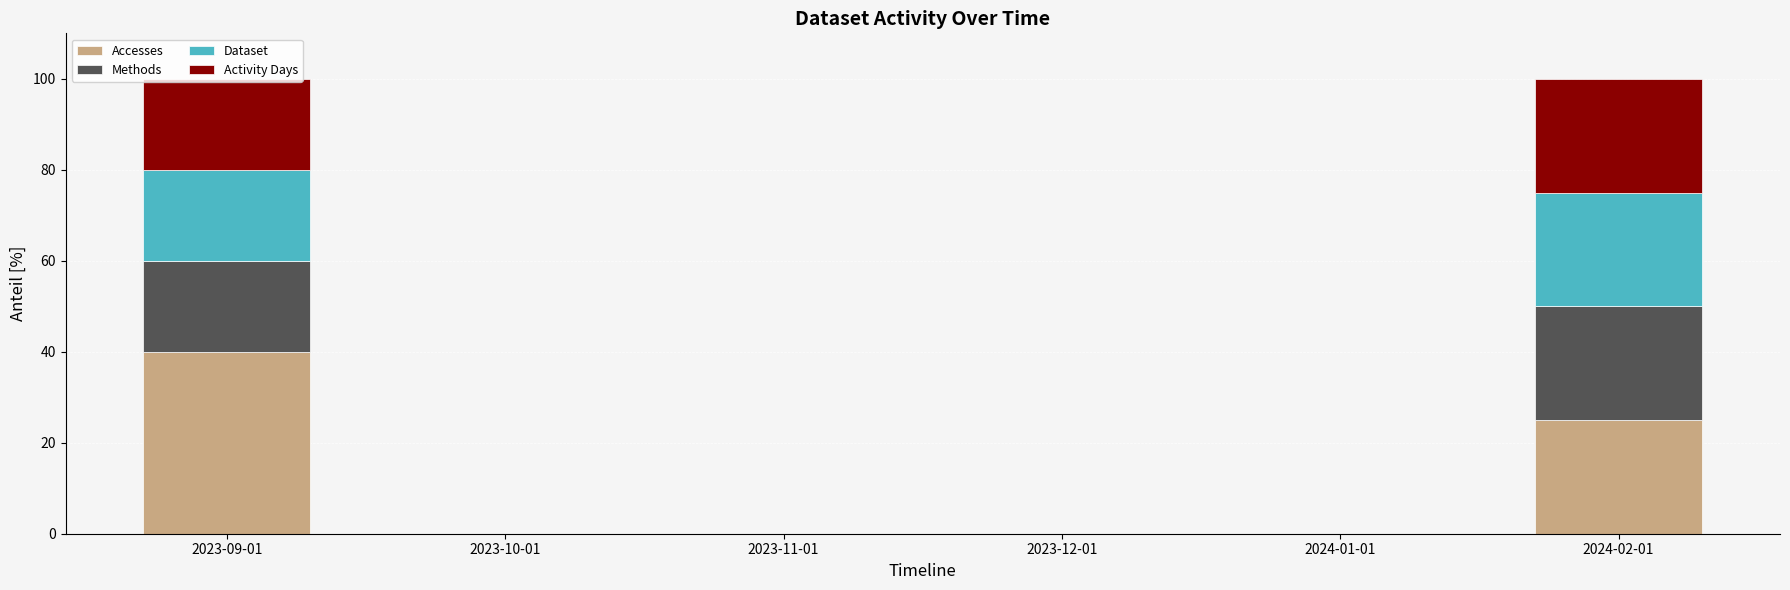

The value of Accesses at 2023-12-01 is 0. True or false?

True